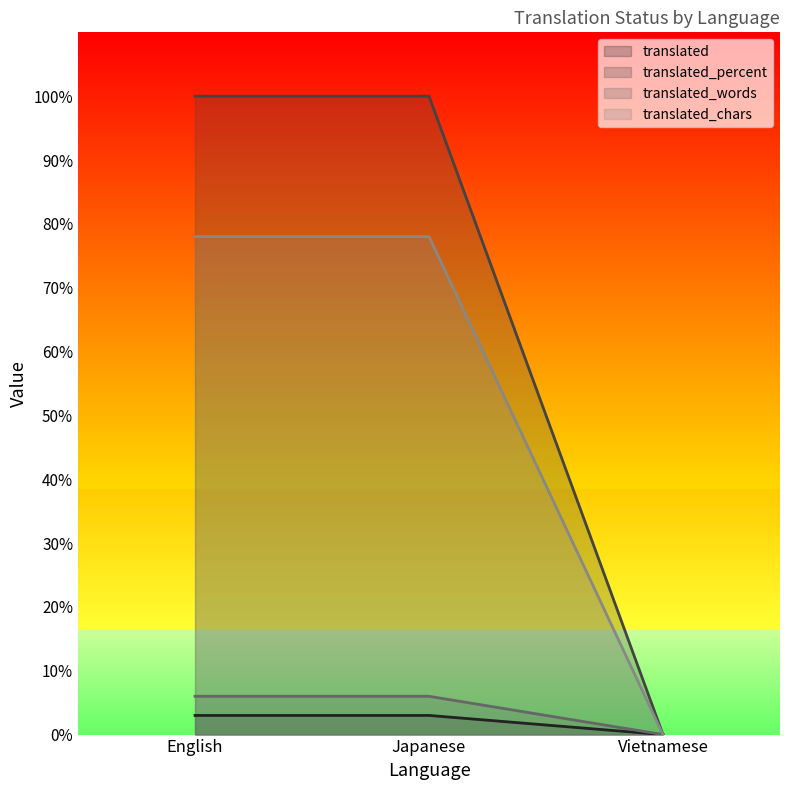

What is the greatest value displayed?

100